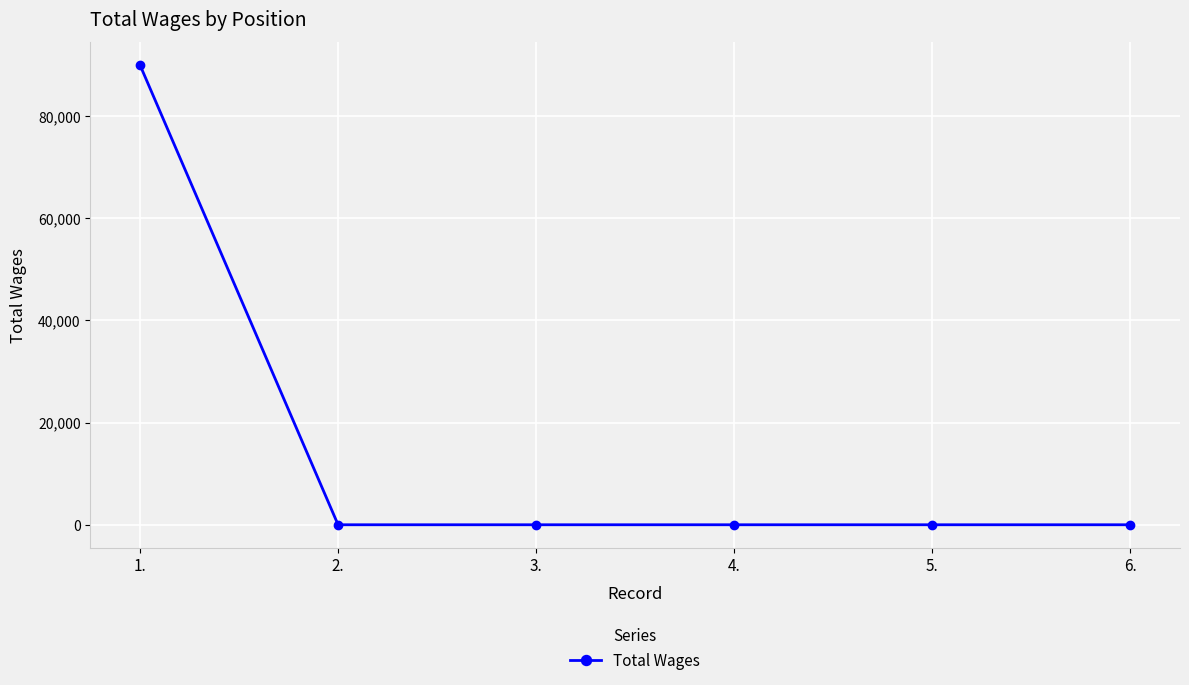

Does the chart display data point markers on the line(s)?

Yes